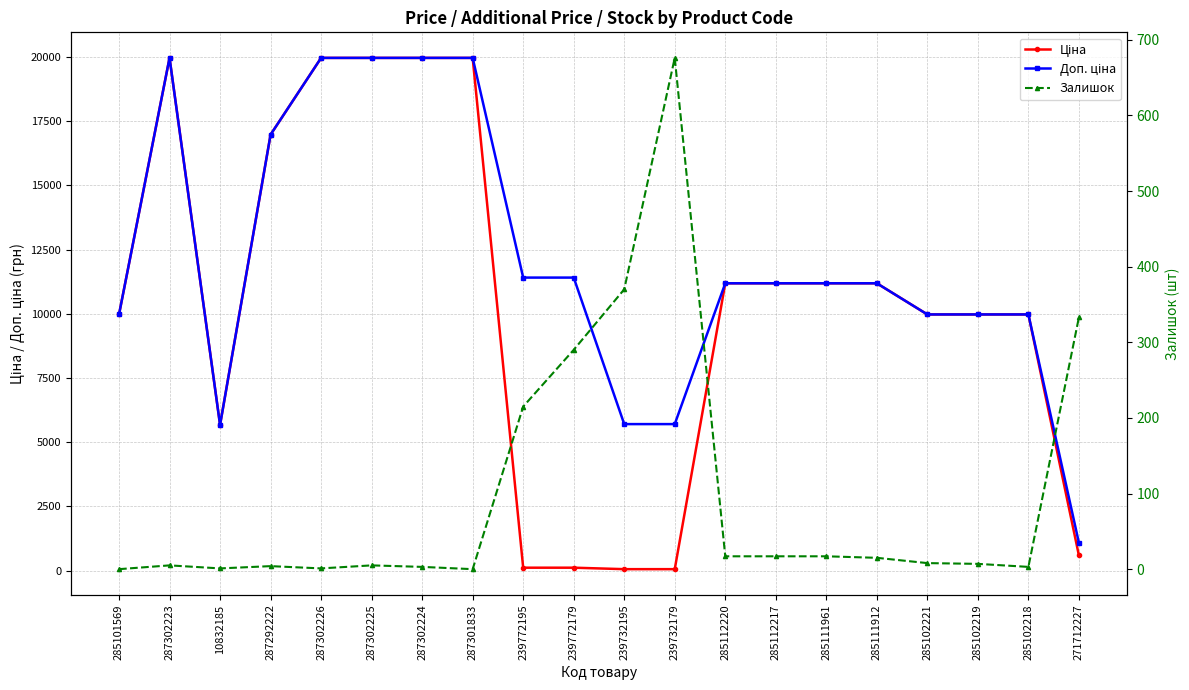

What is the average value of the Залишок series?

99.3